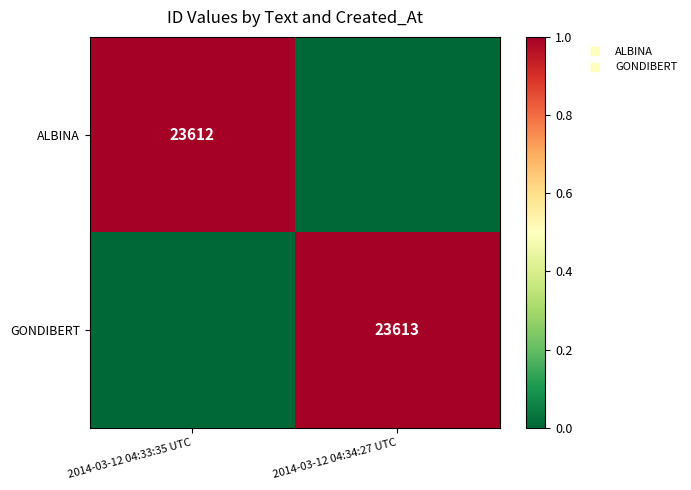

At how many categories does at least one series exceed 0?

2